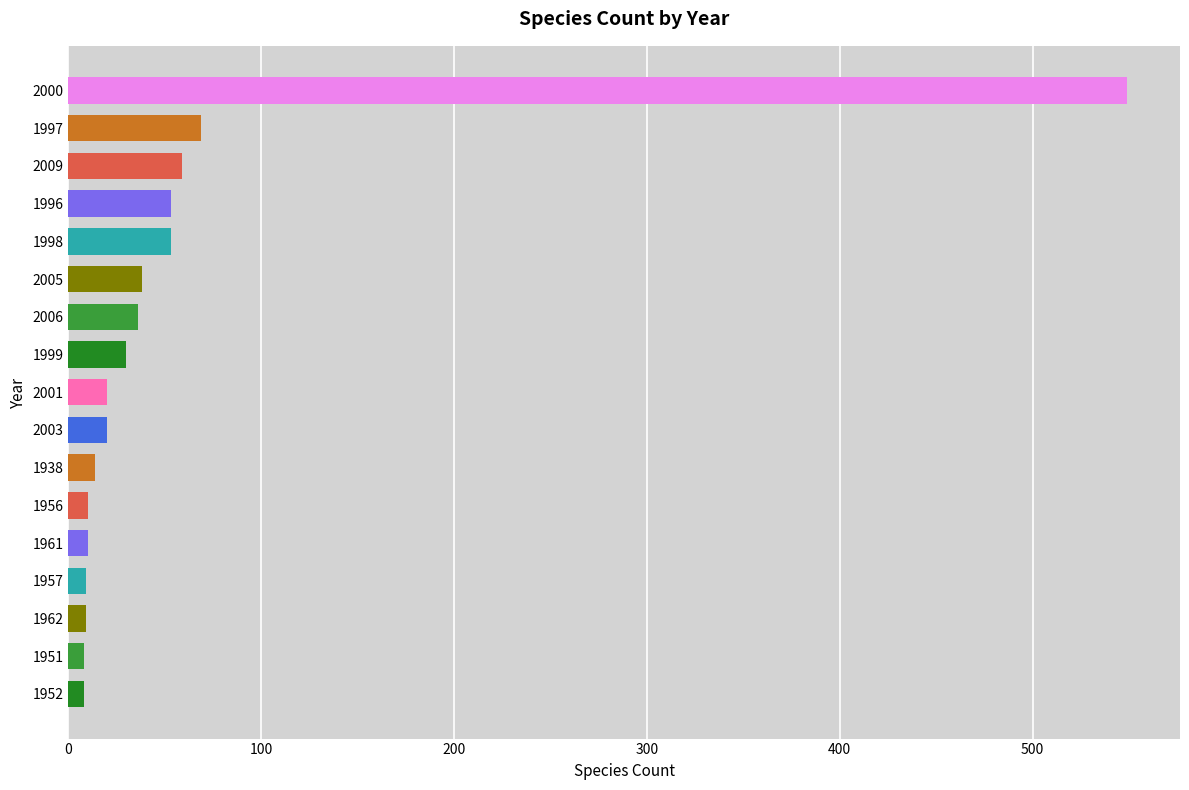

What value does the data have at 1961?

10